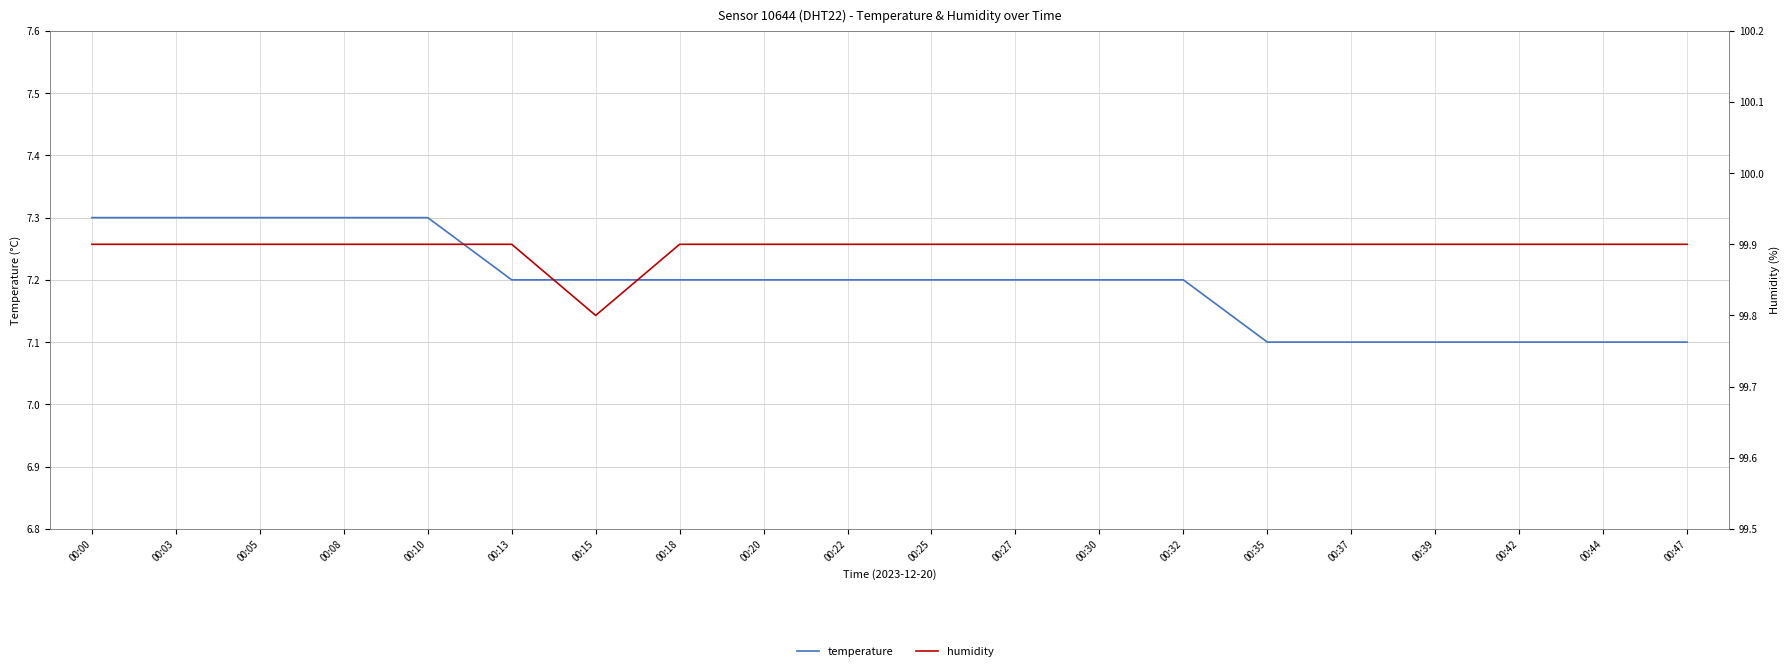

What are all the series names shown in the legend?

temperature, humidity